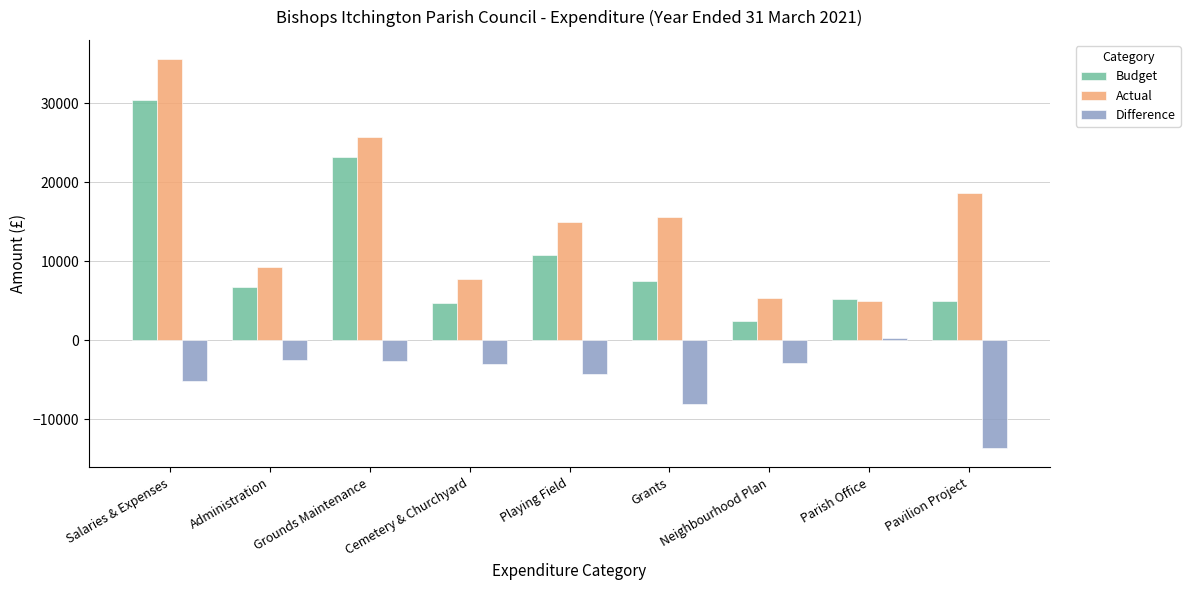

What is the greatest value displayed?

35570.5